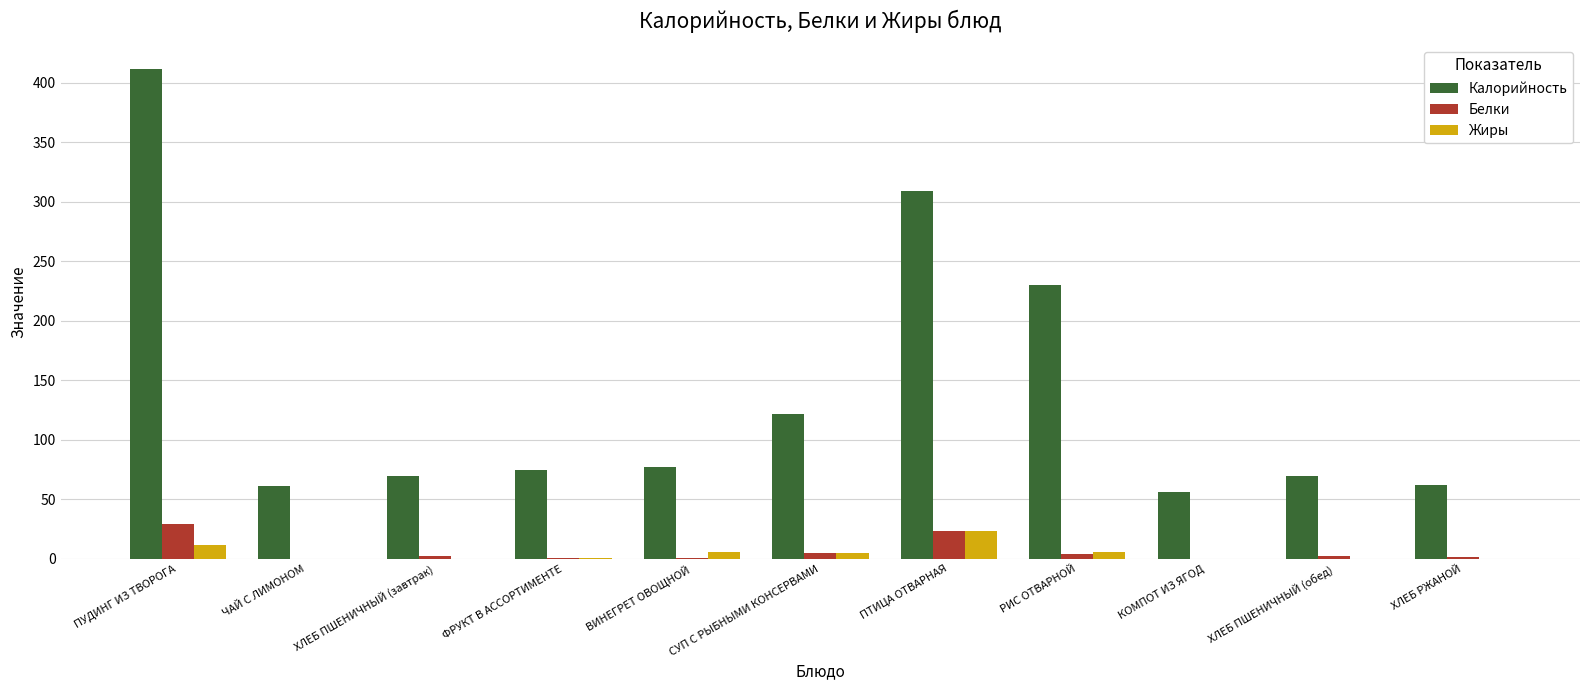

At which category is the sum across all series the highest?

ПУДИНГ ИЗ ТВОРОГА